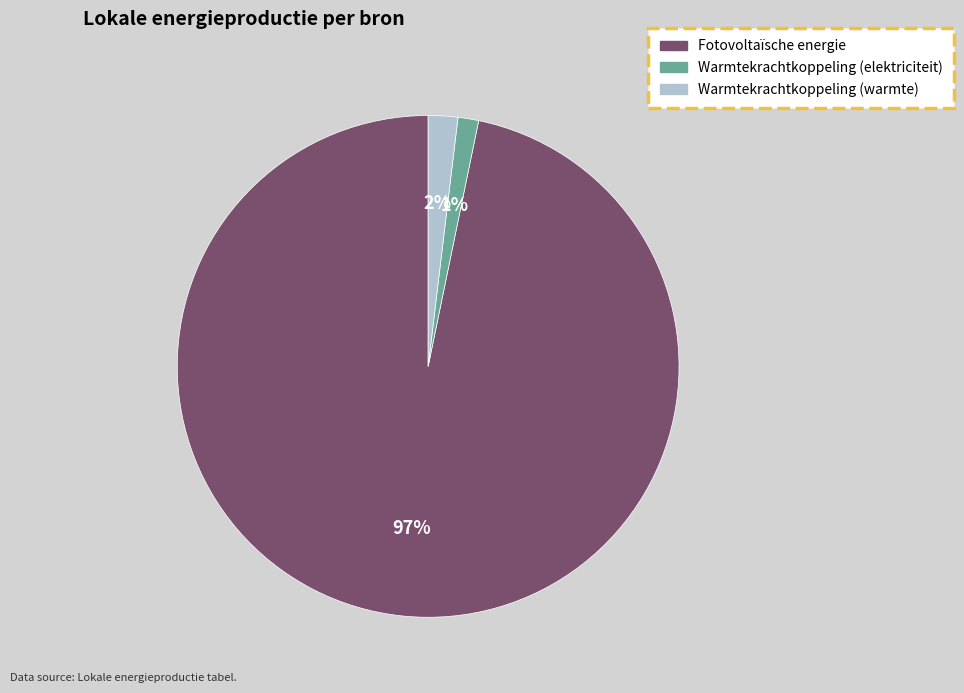

To the nearest percent, what is the difference between the Warmtekrachtkoppeling (elektriciteit) and Warmtekrachtkoppeling (warmte) slice percentages?

1%